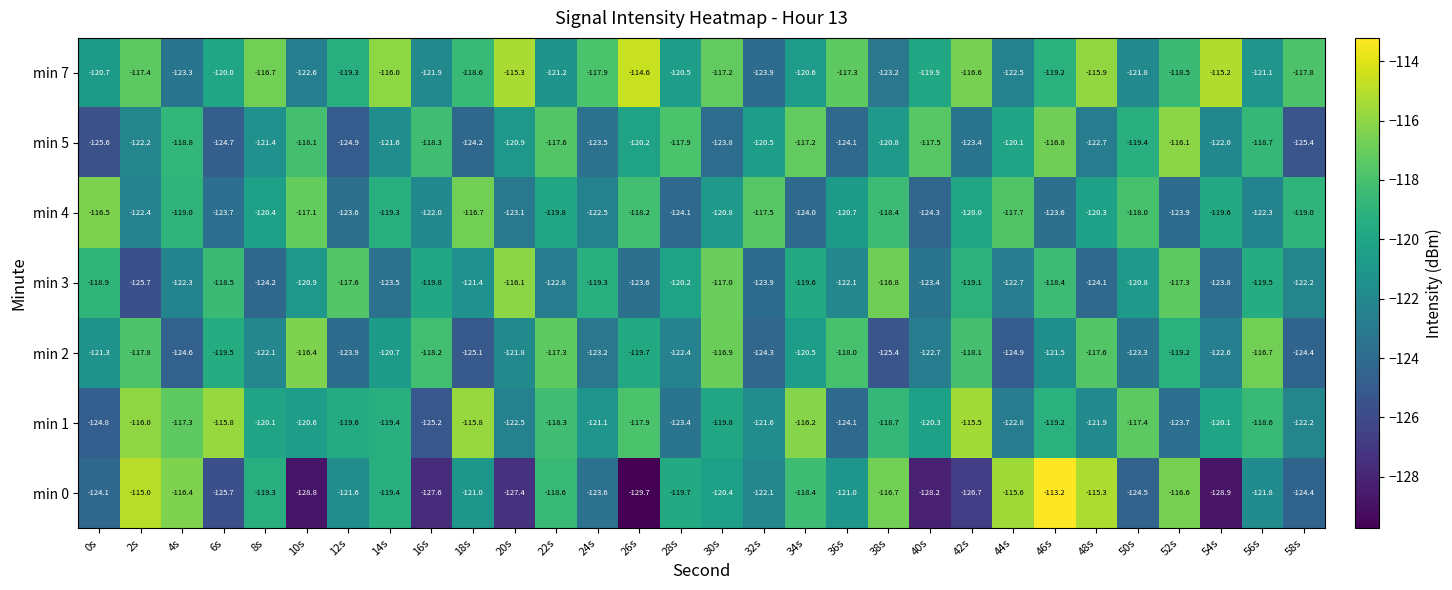

What is the total value across all series at 46s?

-831.9